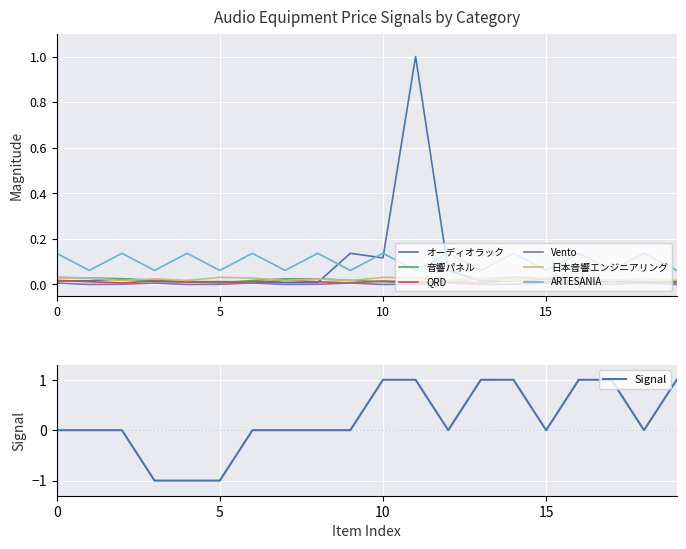

Is it true that ARTESANIA equals 0.2 at 0?

False